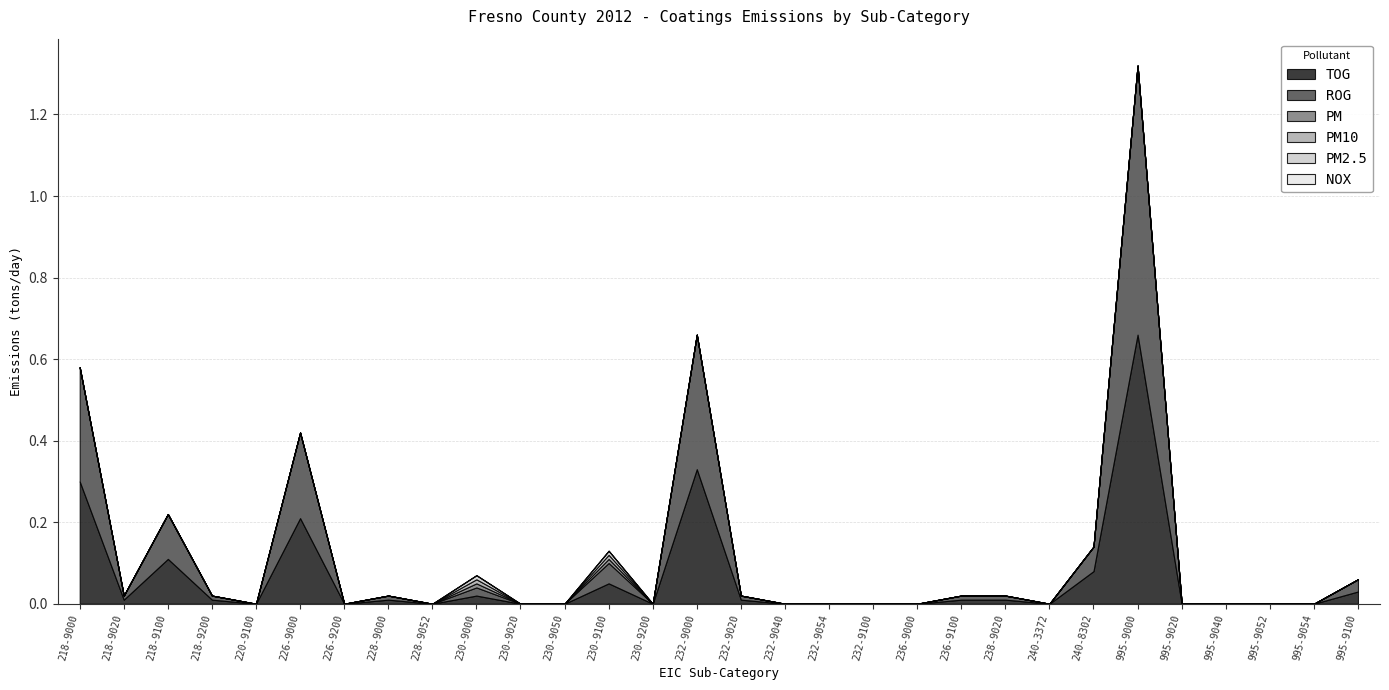

At which category does PM2.5 reach its first local peak?

230-9000